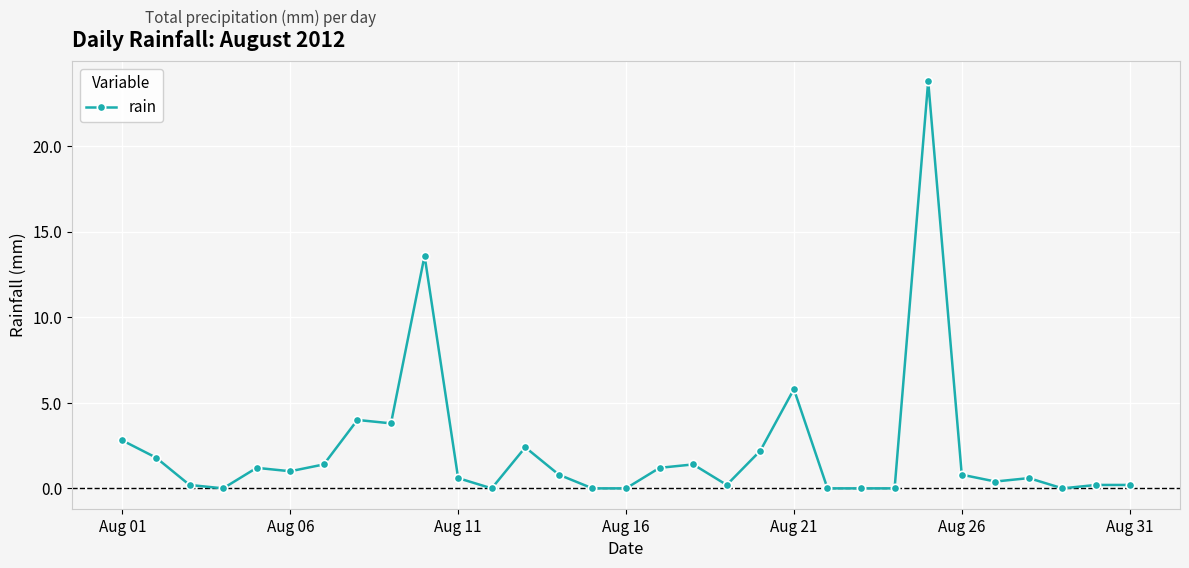

True or false: the data has more than 1 interior local peaks.

True